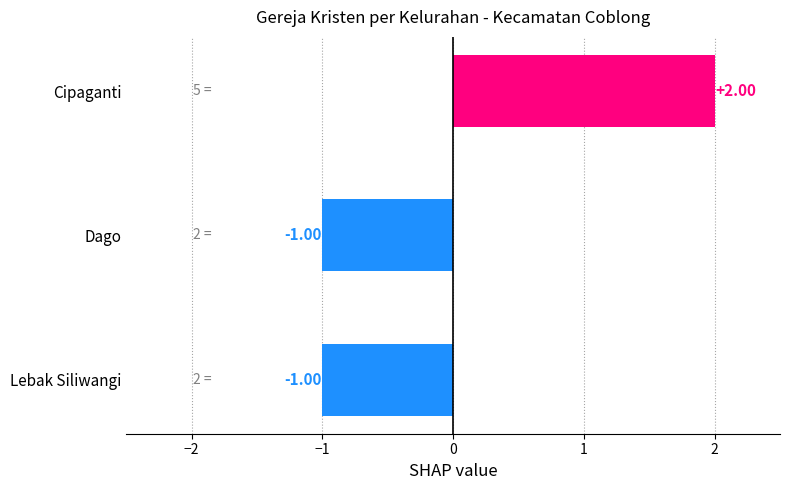

How many values are between -1 and 2?

3